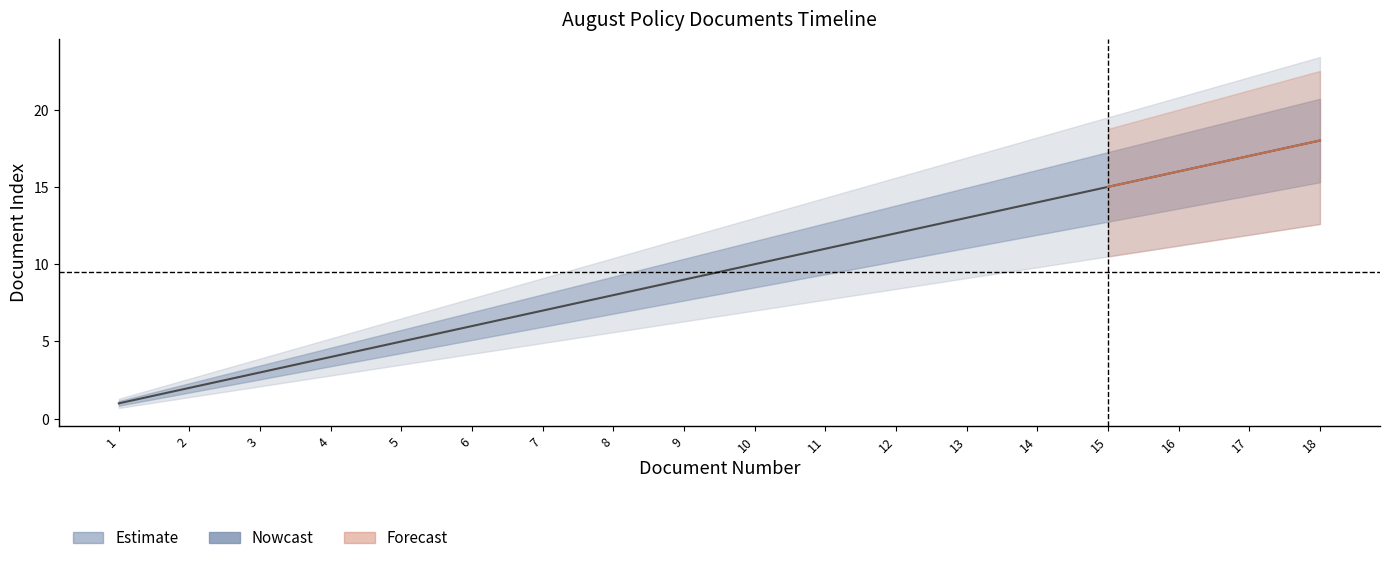

Rank the categories by value from lowest to highest.

1, 2, 3, 4, 5, 6, 7, 8, 9, 10, 11, 12, 13, 14, 15, 16, 17, 18